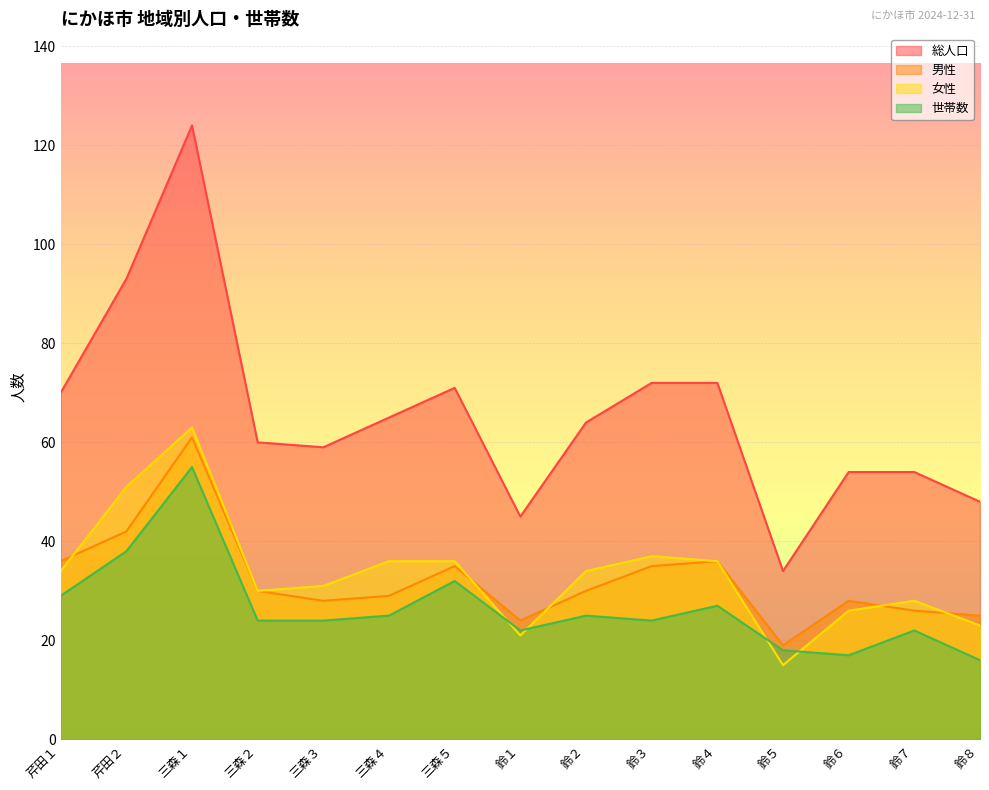

True or false: 女性 has more than 2 interior local peaks.

True